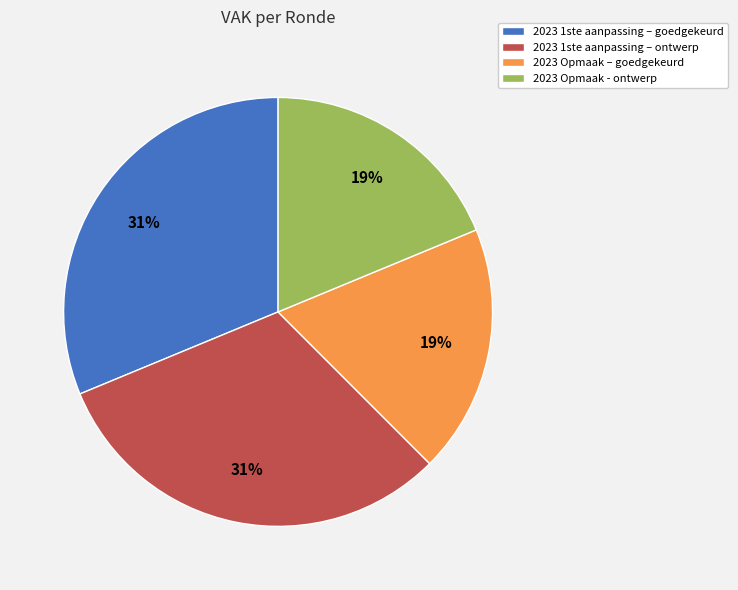

Is there any slice that represents more than half of the pie?

No